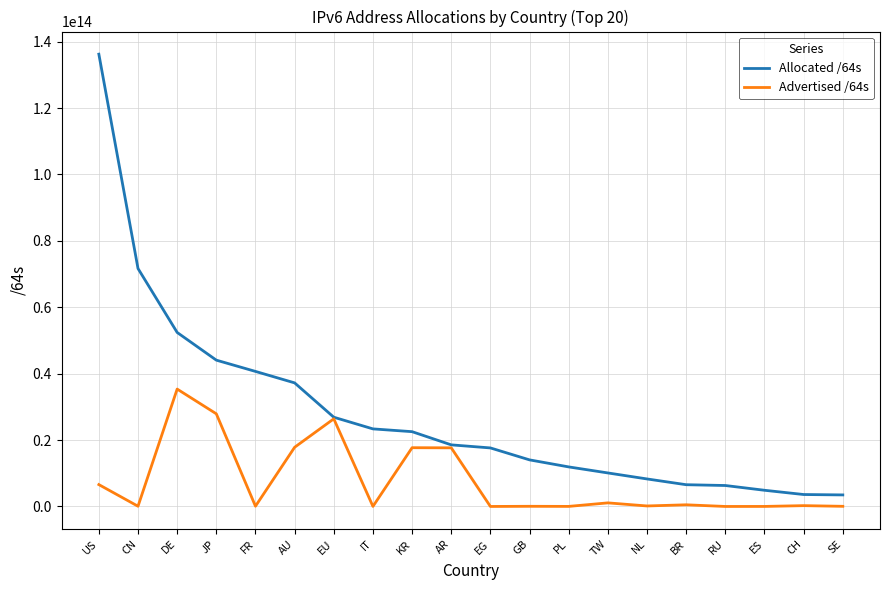

Which series changed the most between EG and TW?

Allocated /64s